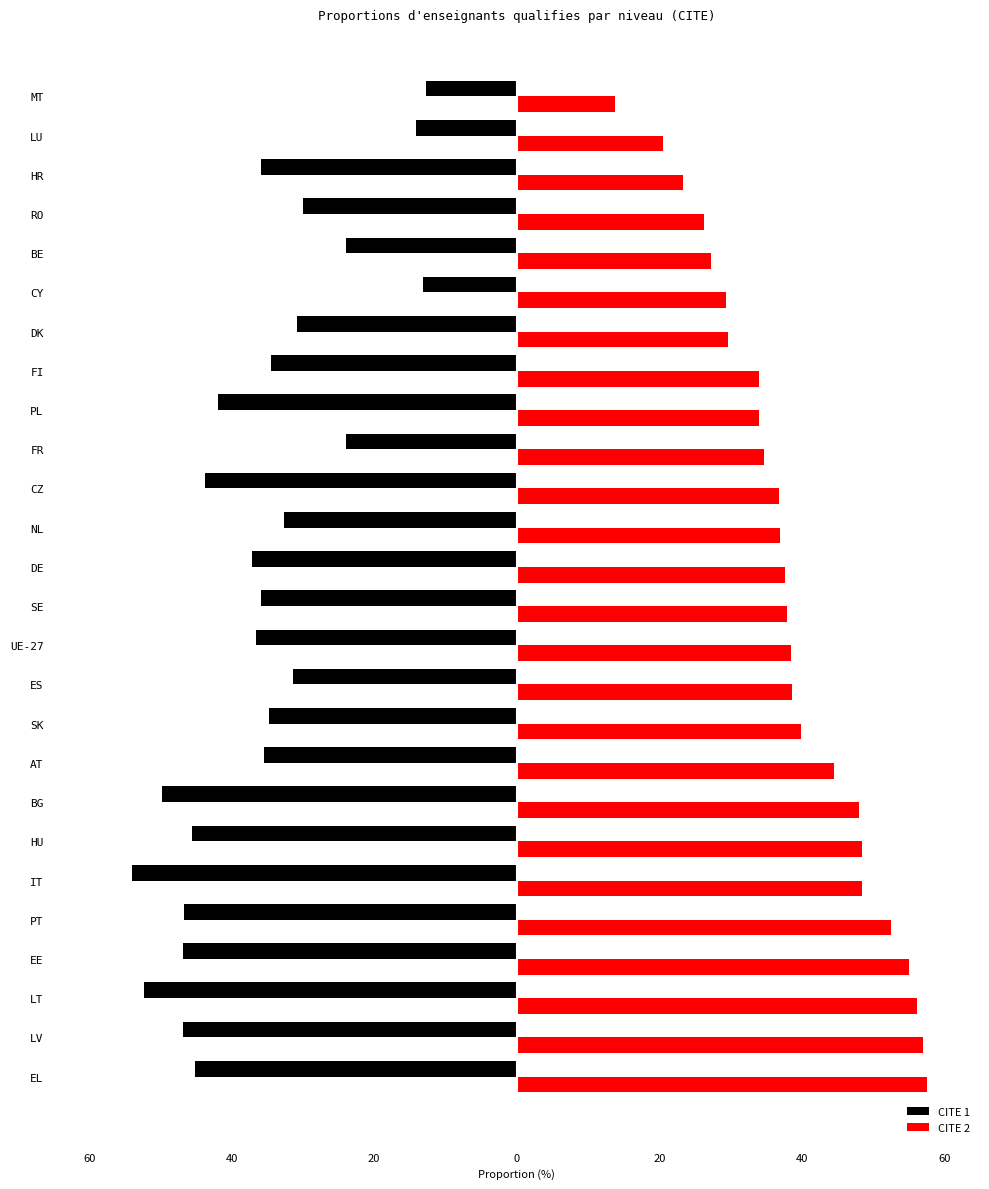

What are all the series names shown in the legend?

CITE 1, CITE 2